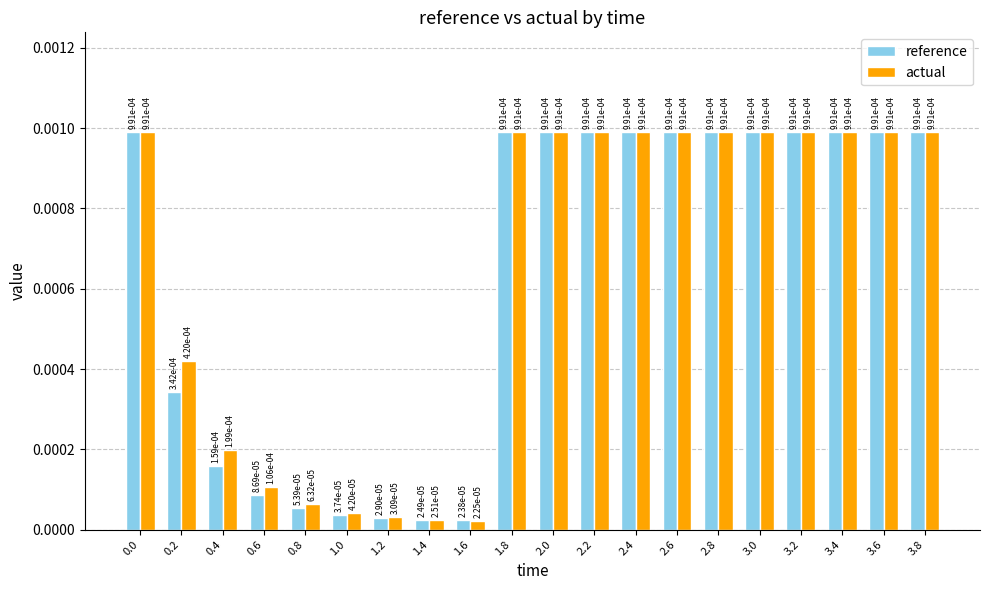

Which label corresponds to the smallest value in the chart?

1.6